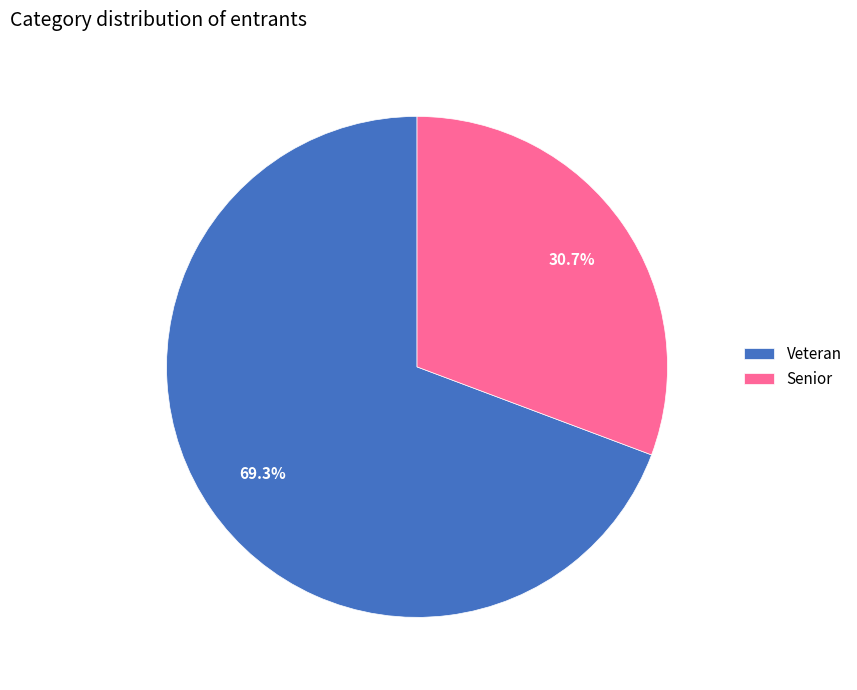

Is it true that Senior is 17% of the pie?

False